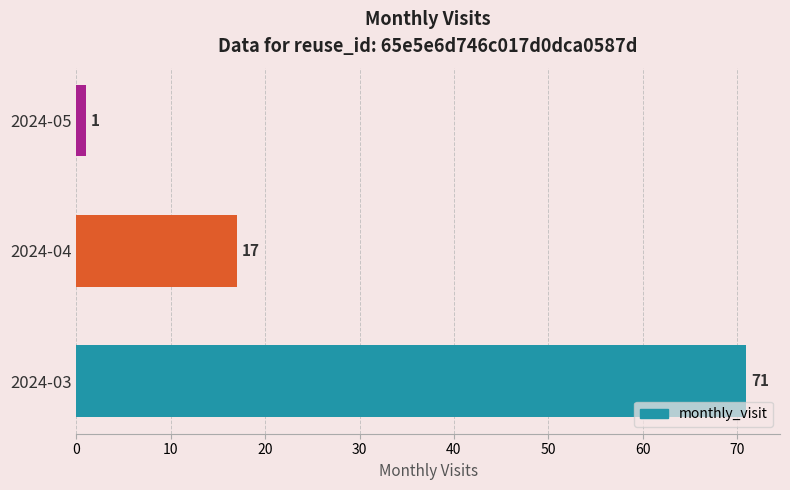

Rank the categories by value from highest to lowest.

2024-03, 2024-04, 2024-05